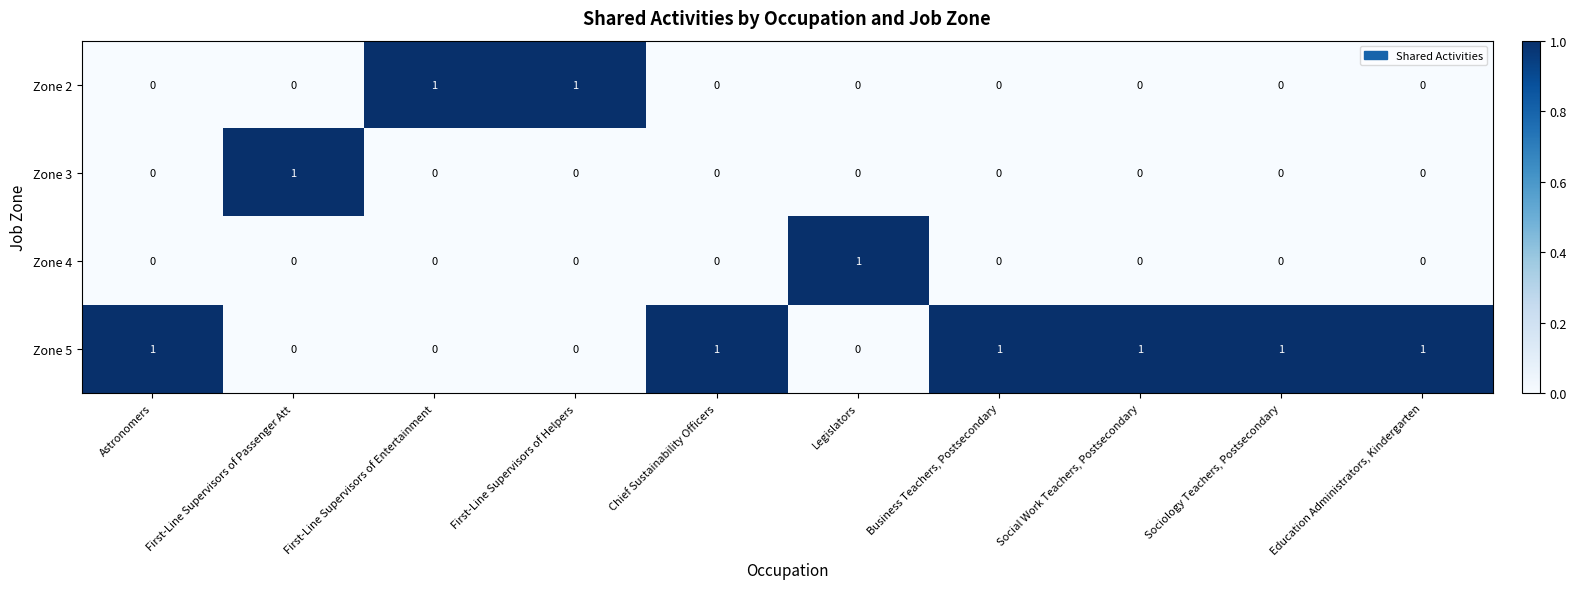

How many data points in Zone 2 are above 0?

2